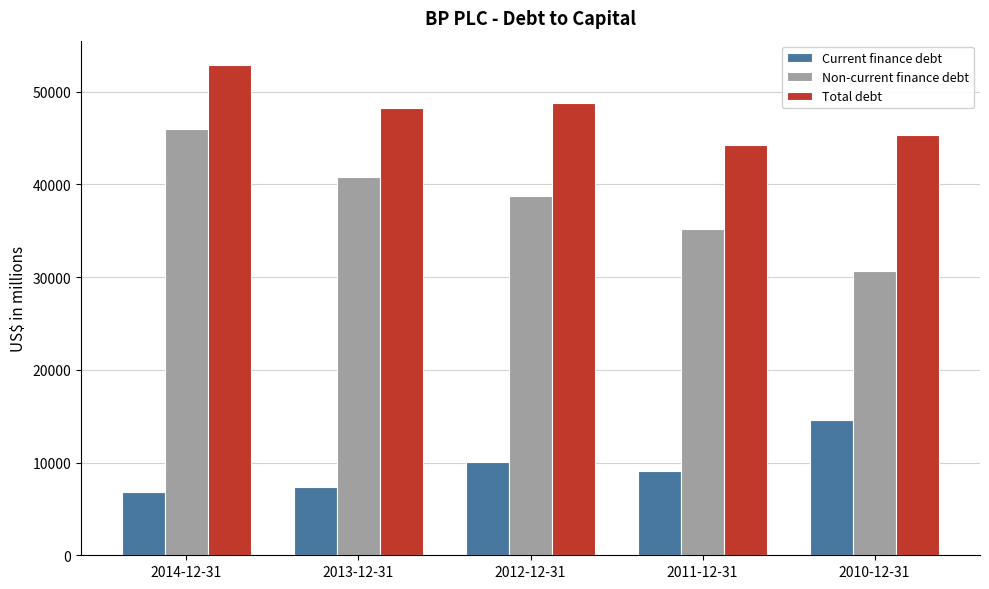

Is it true that Total debt equals 25841 at 2014-12-31?

False